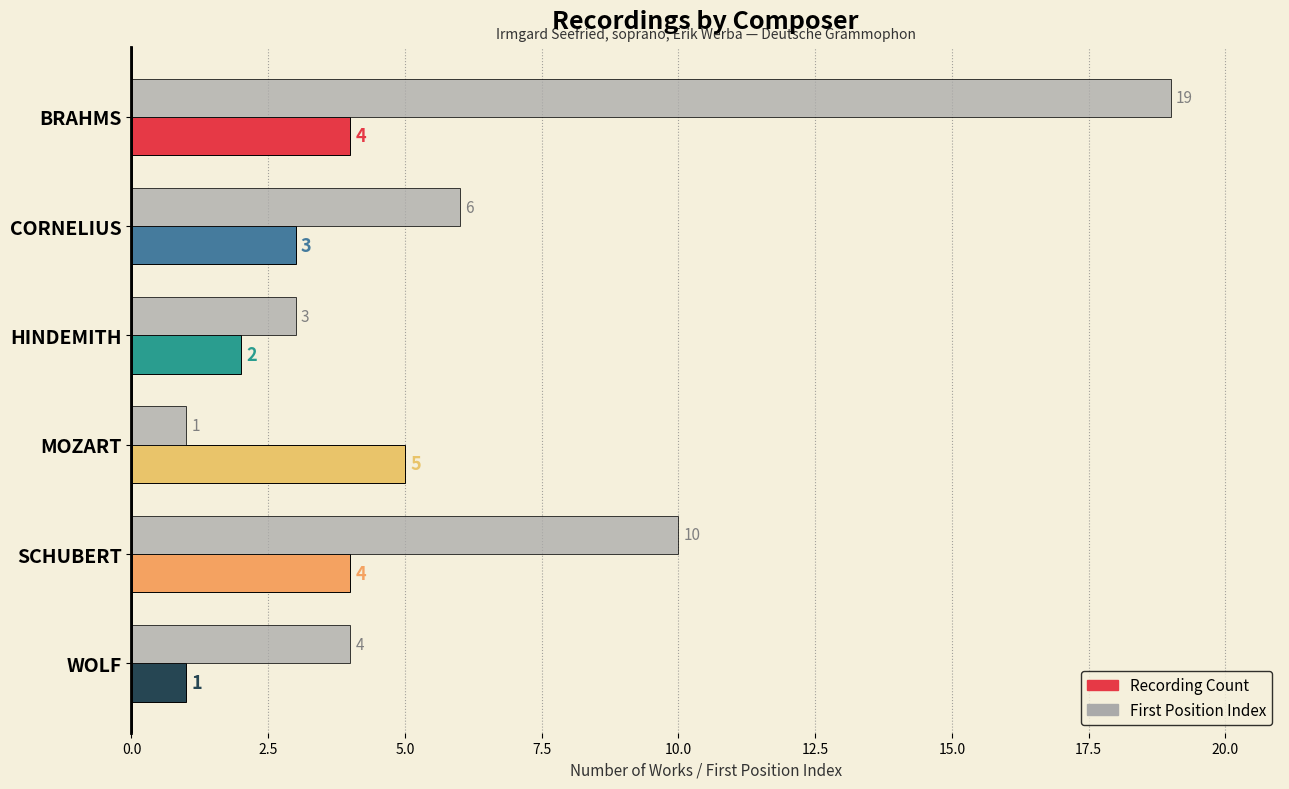

Which series has the largest total across all categories?

First Position Index